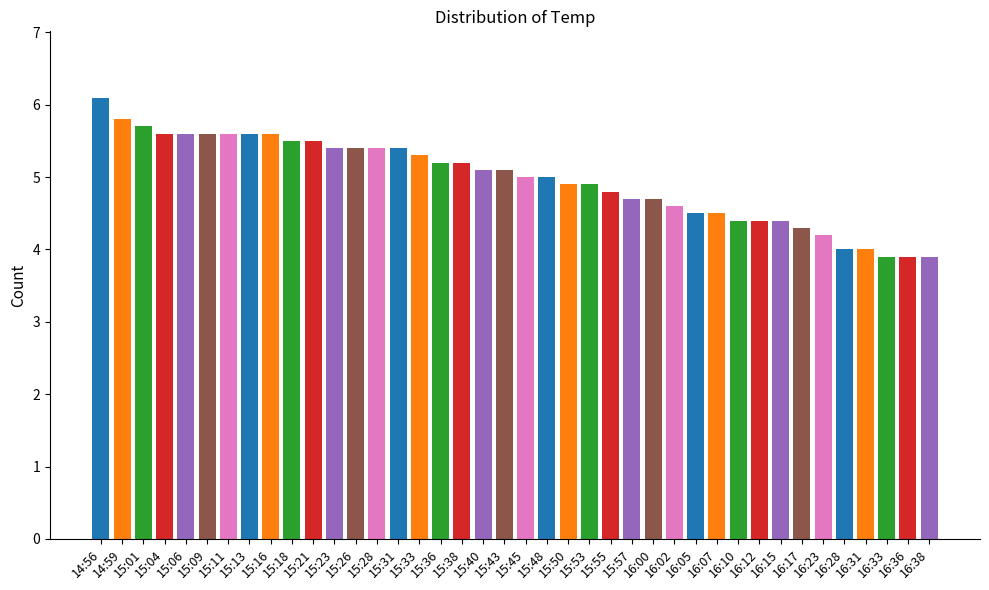

How many bars are there in total?

40